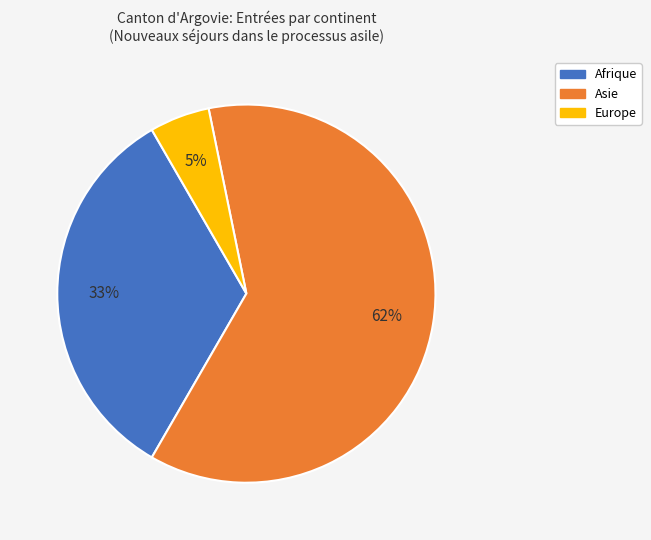

To the nearest percent, what is the average slice percentage?

33%